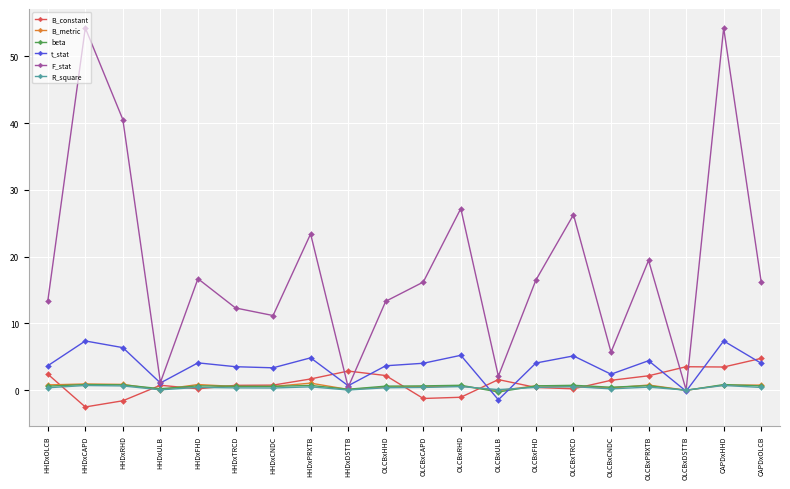

Between OLCBxRHD and OLCBxCNDC, which series saw the biggest shift?

F_stat